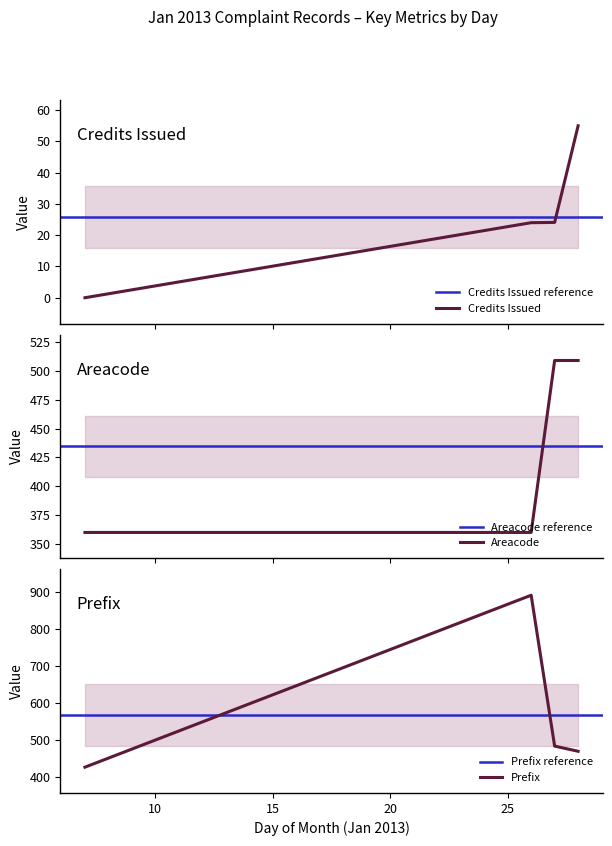

Between 28 and 26, which is larger?

28